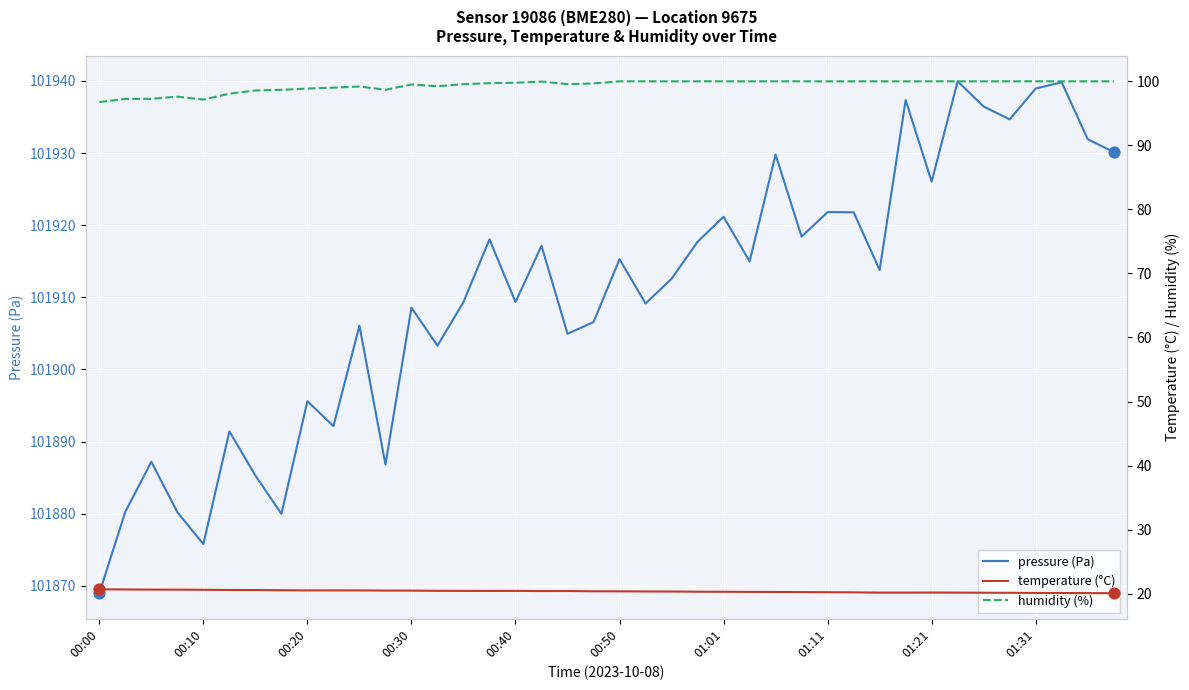

What is the total value across all series at 26?

102050.0